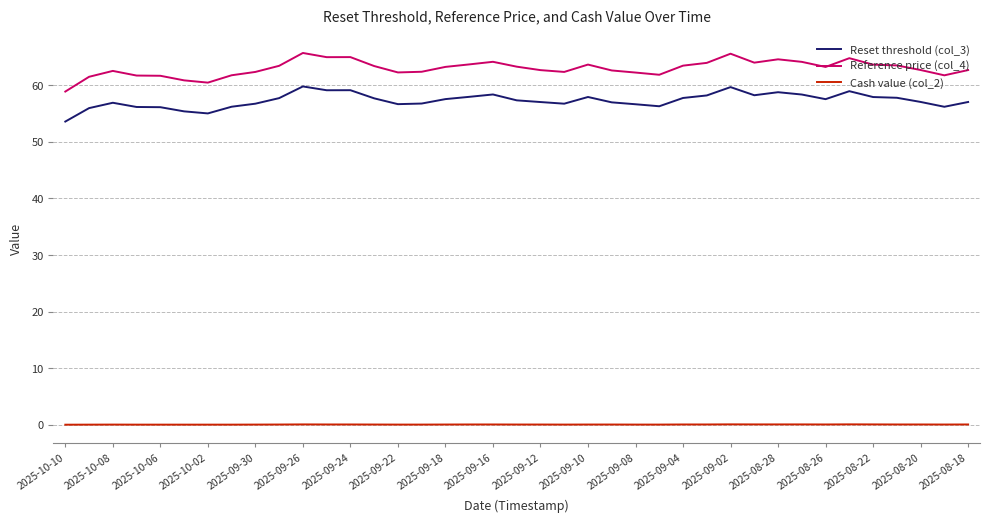

What is the maximum value shown in the chart?

65.7